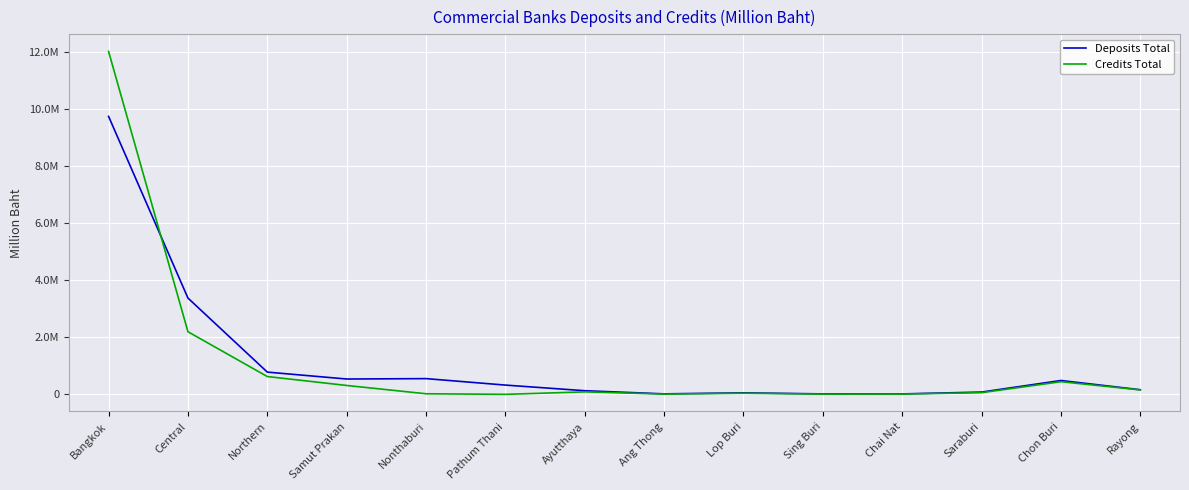

What are all the series names shown in the legend?

Deposits Total, Credits Total